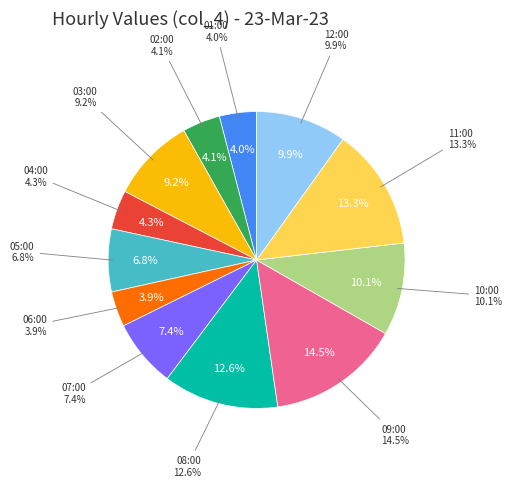

To the nearest percent, what is the average slice percentage?

8%